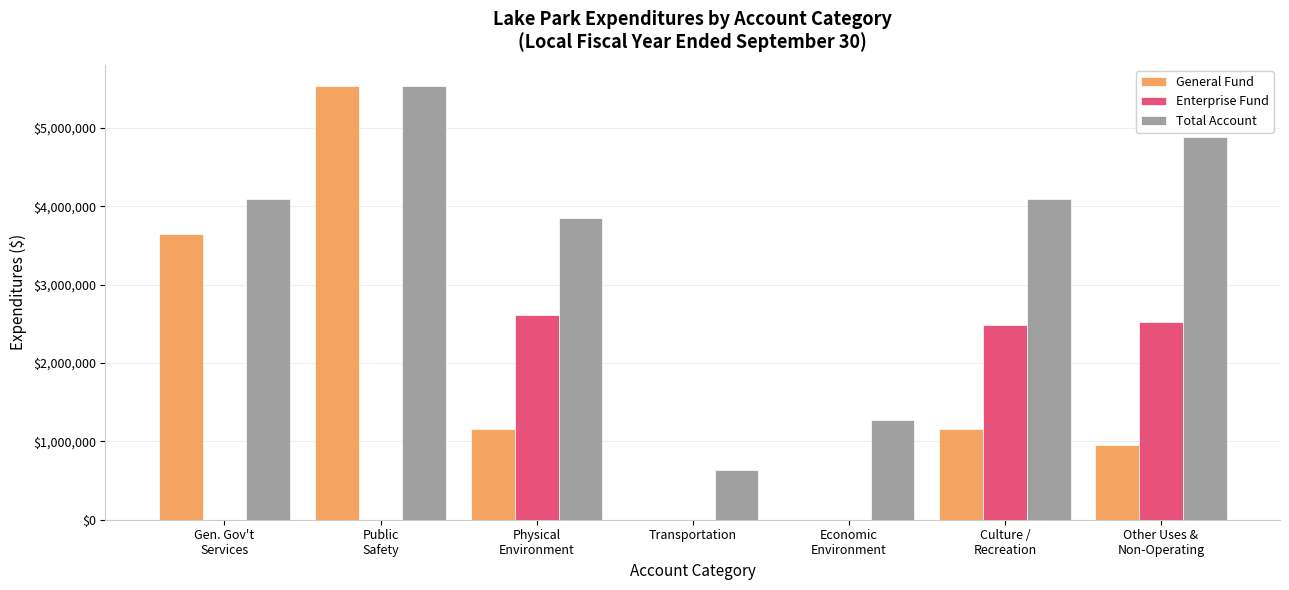

Count the number of data series in this chart.

3